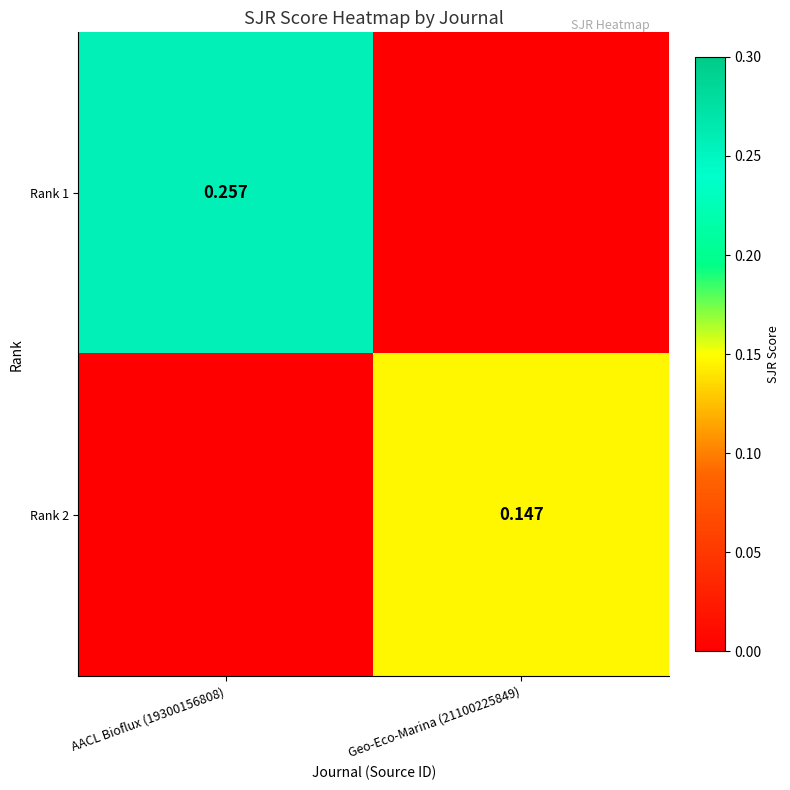

Is the value of Rank 2 at Geo-Eco-Marina (21100225849) greater than the value of Rank 1 at AACL Bioflux (19300156808)?

No